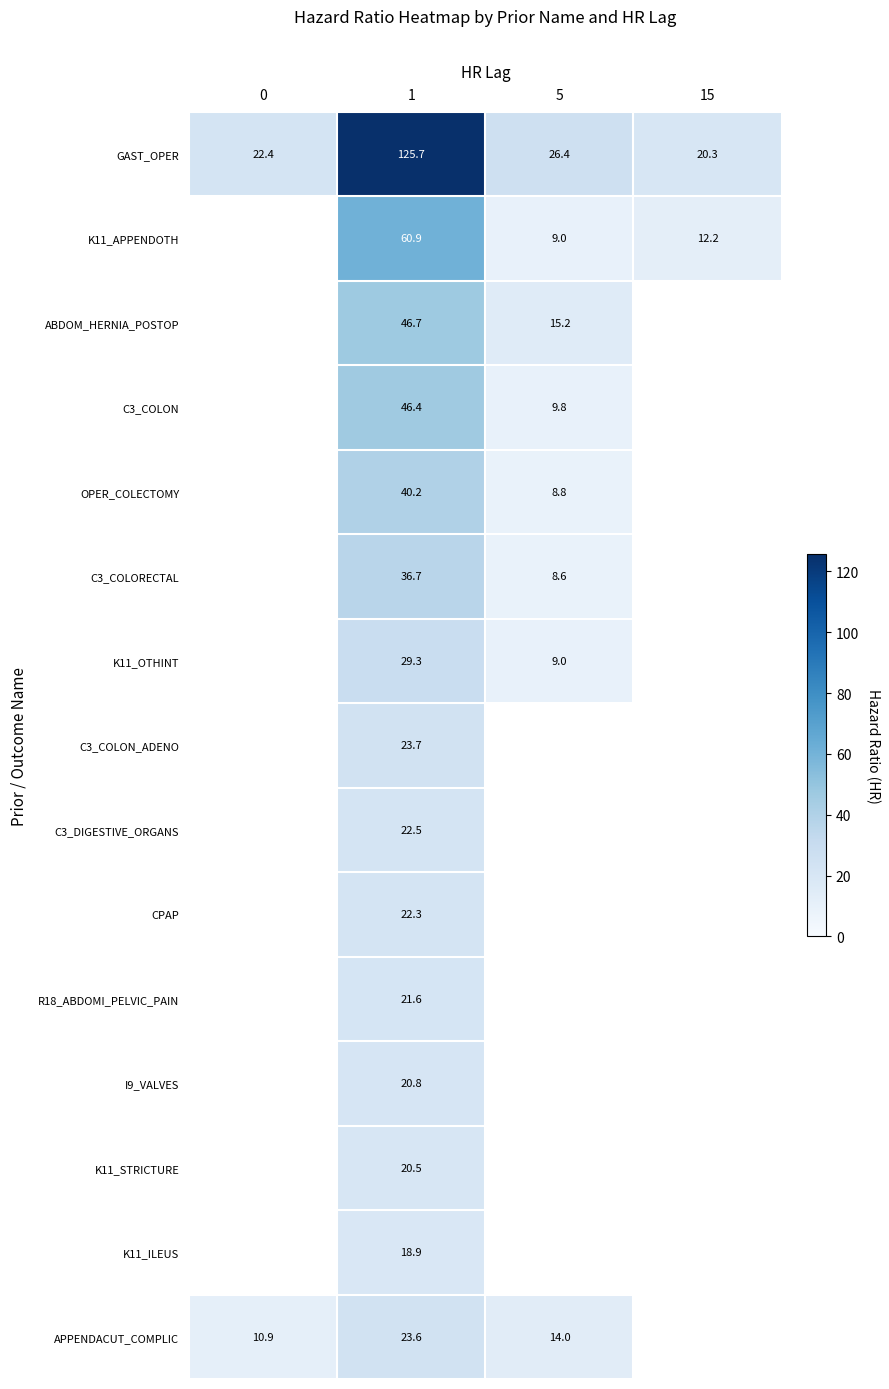

True or false: OPER_COLECTOMY has a value of 8.8 at 5.

True